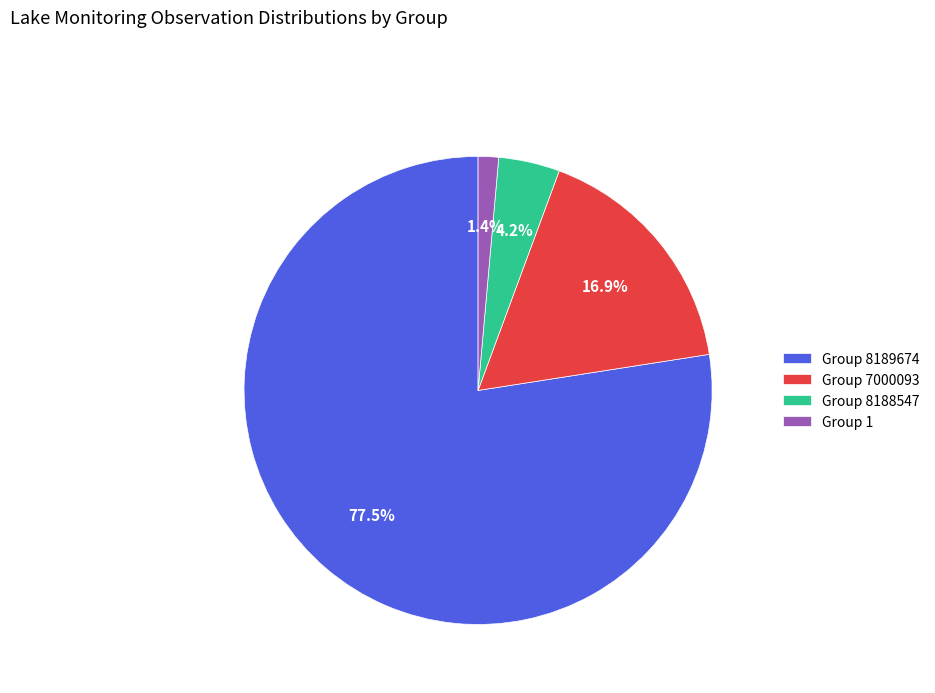

Rank the categories by value from highest to lowest.

Group 8189674, Group 7000093, Group 8188547, Group 1